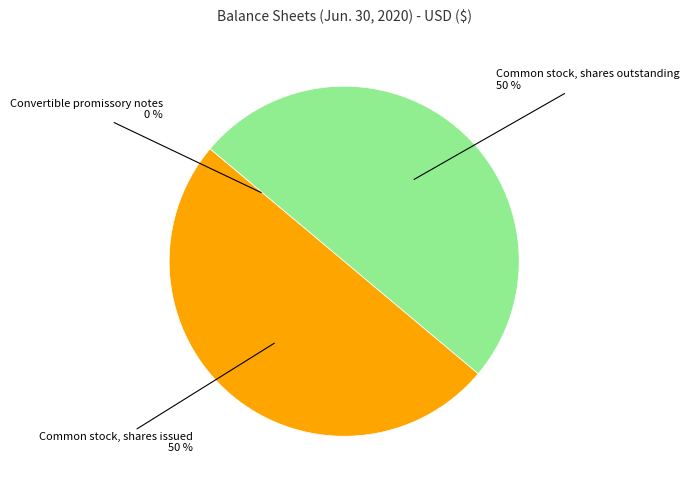

To the nearest percent, what is the difference between the largest and smallest slice percentages?

50%